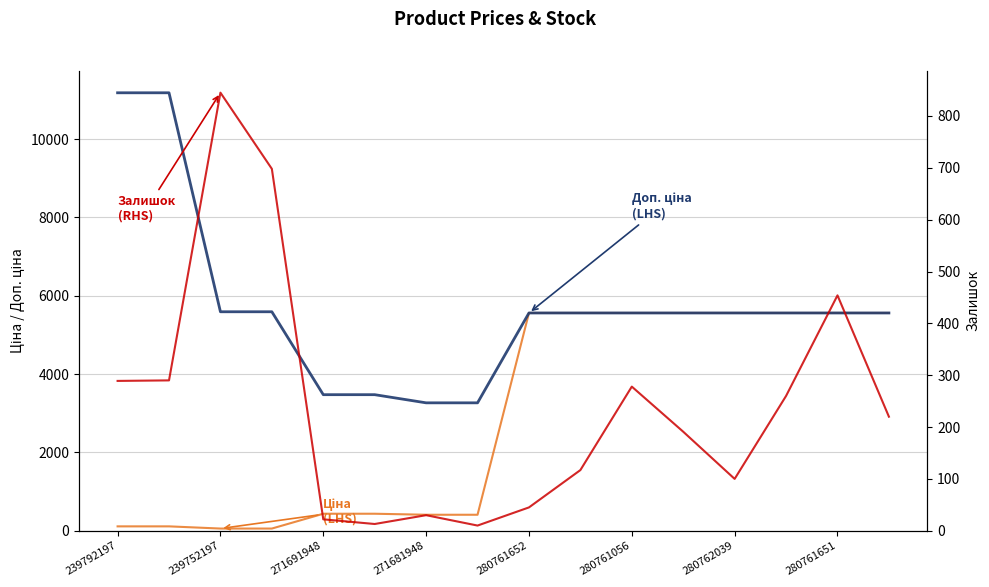

Where does the Ціна (LHS) series first go above 5560?

280761652